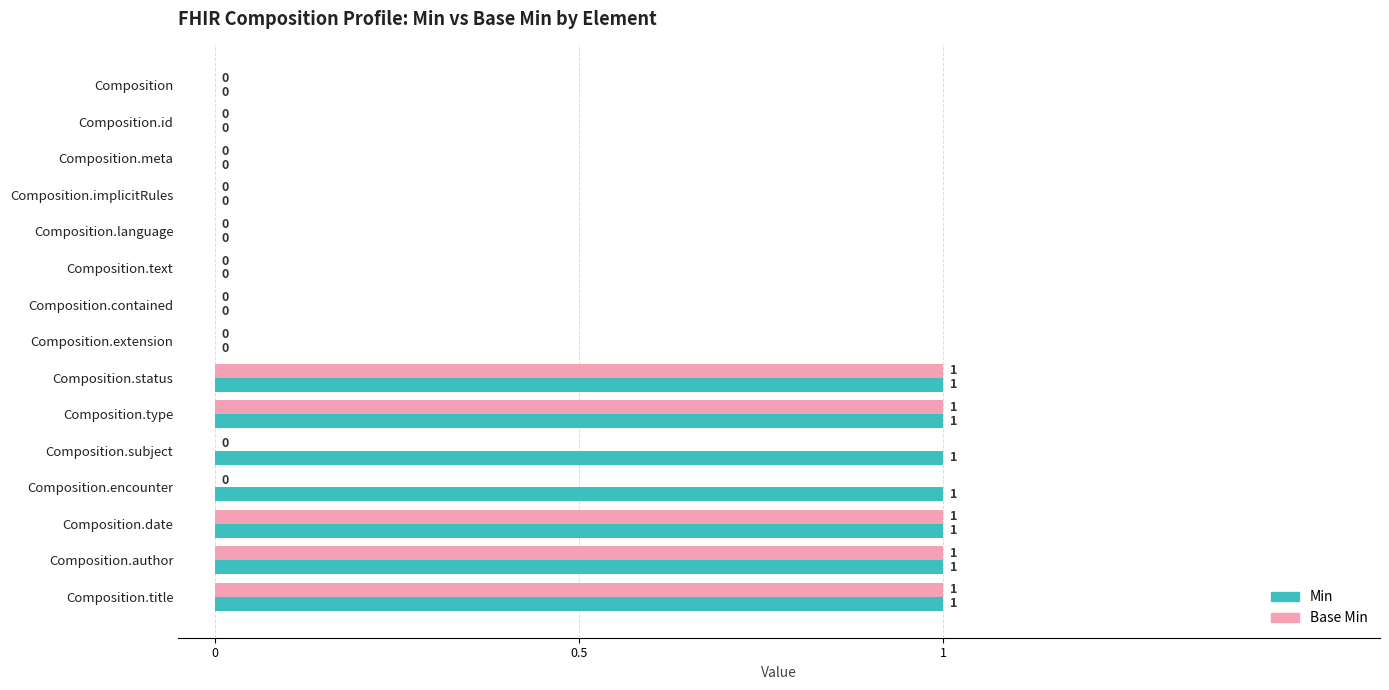

Which series has the largest total across all categories?

Min